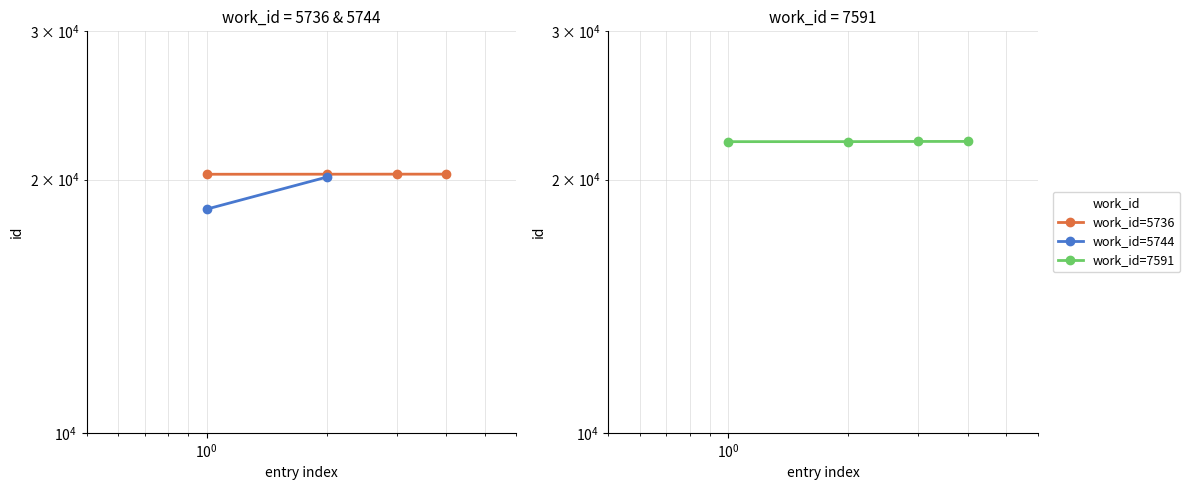

Does the chart display data point markers on the line(s)?

Yes